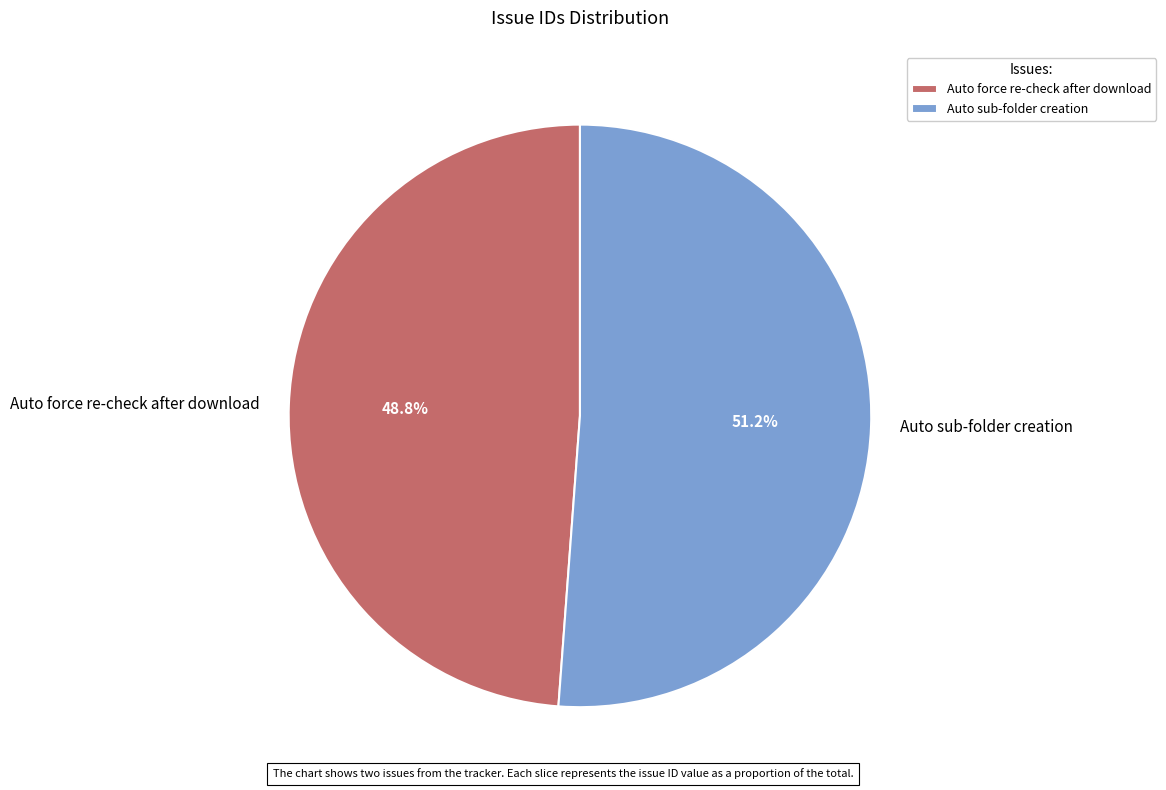

Count the number of slices in the pie.

2